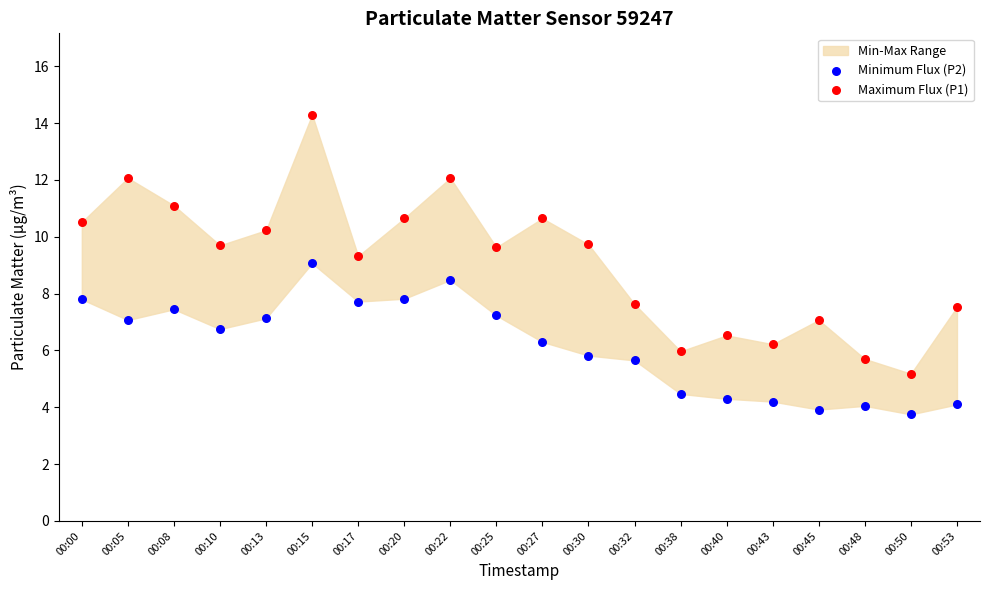

Which series contains the highest Y value?

Maximum Flux (P1)